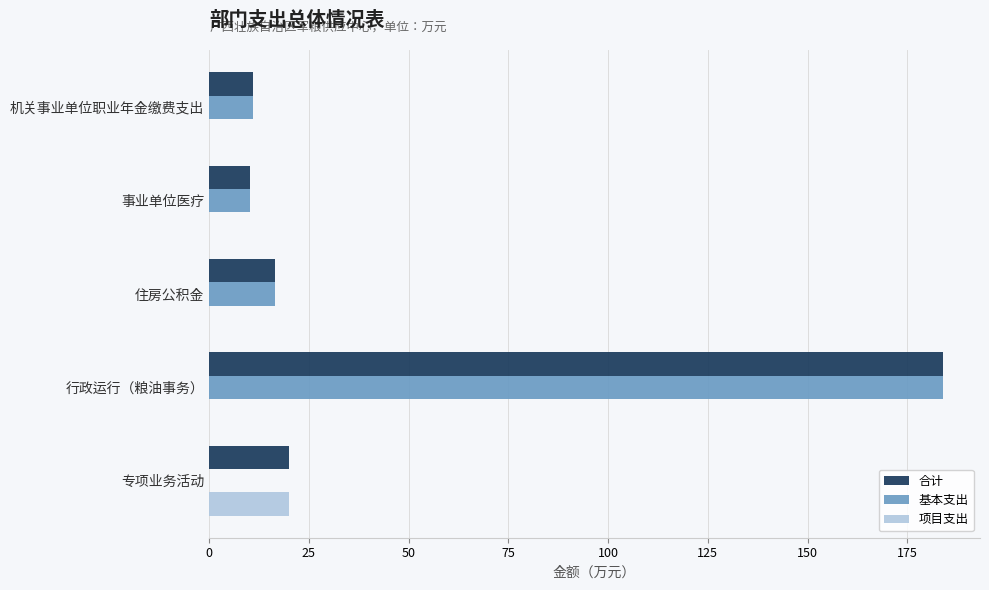

At which category does the chart reach its peak across all series?

行政运行（粮油事务）